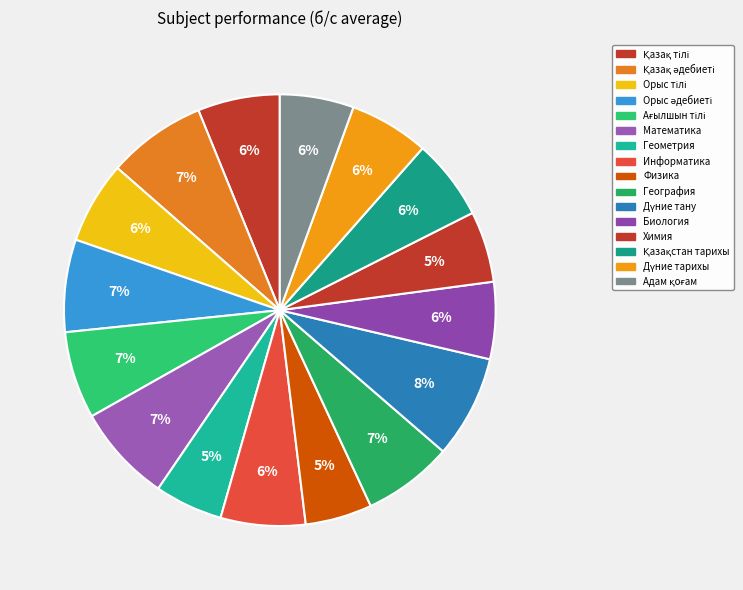

Combined, do Қазақ тілі and Орыс тілі account for over 50%?

No